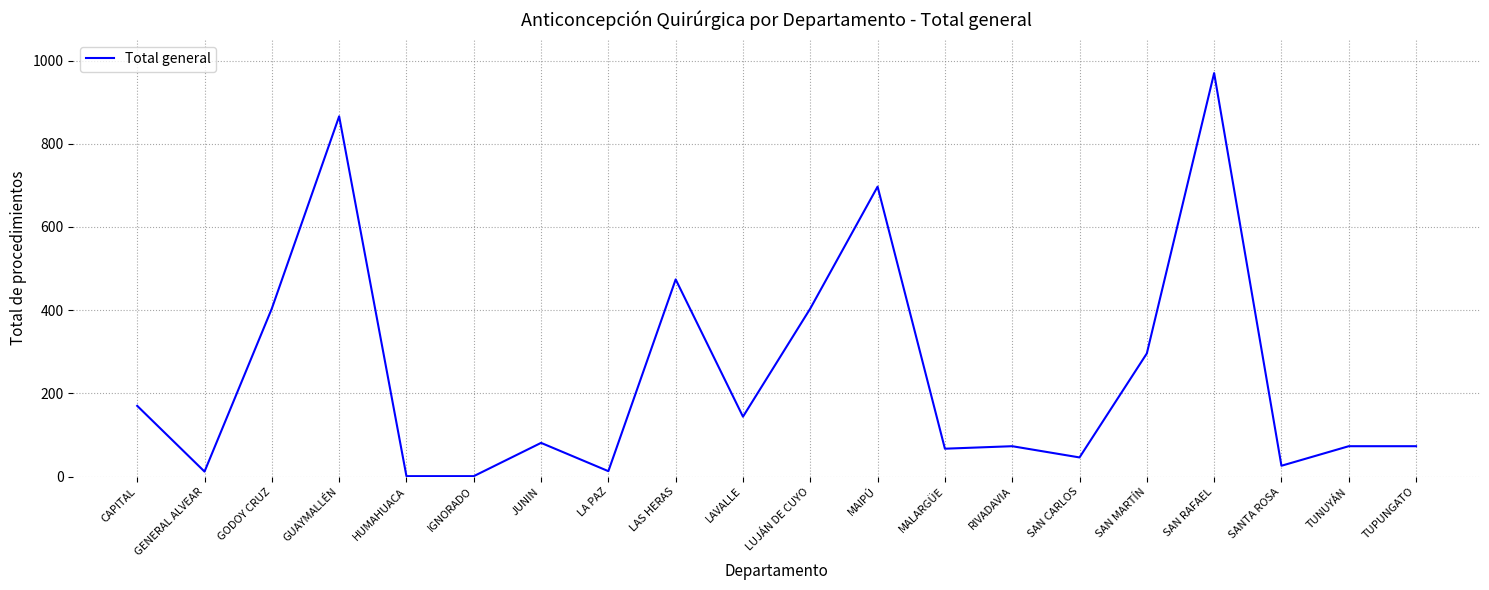

What is the change in value from SAN MARTÍN to SAN RAFAEL?

+674